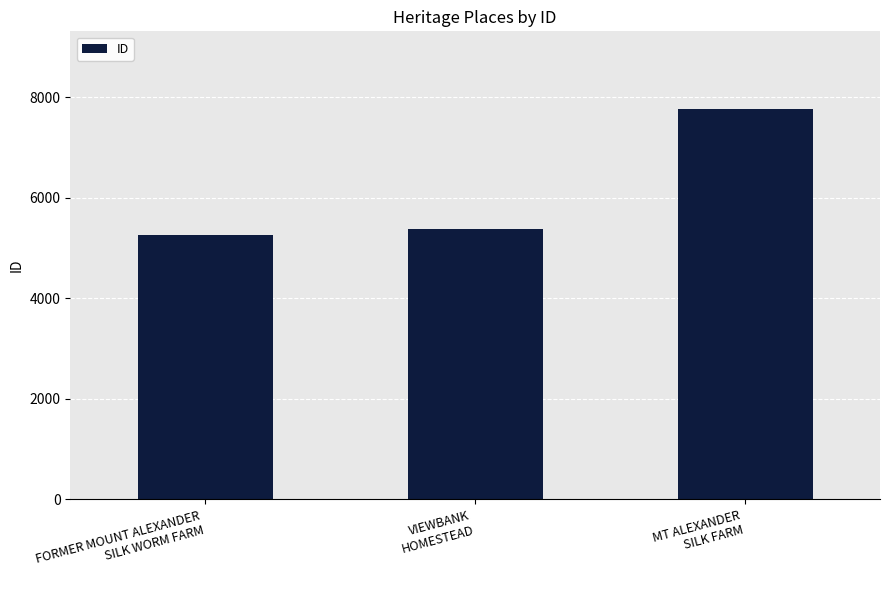

Does the chart contain stacked bars?

No